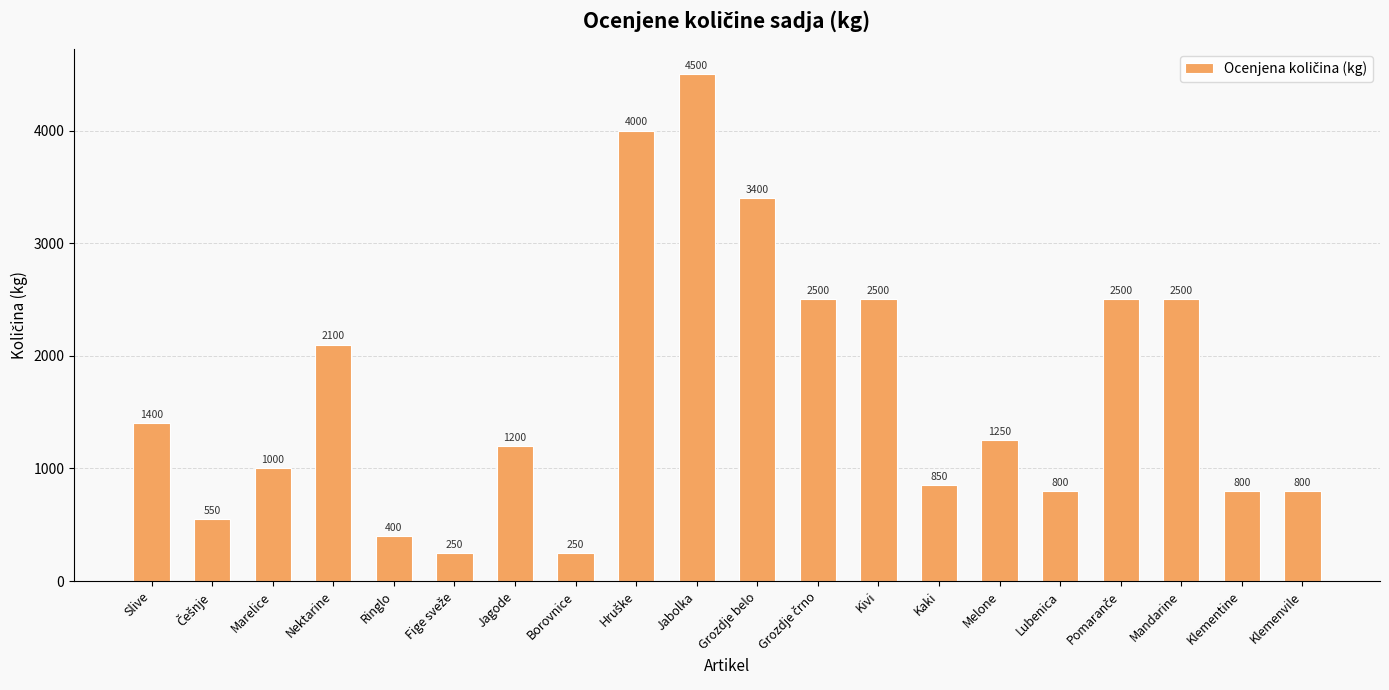

What is the value of the 20th bar from the left?

800